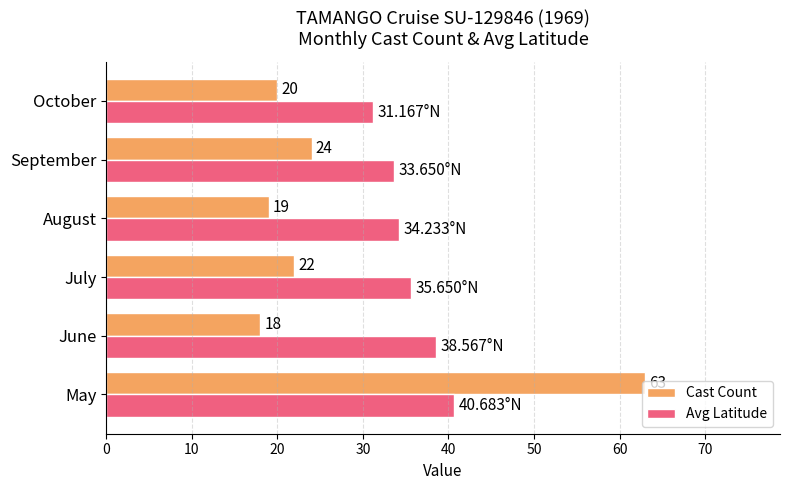

At which category does the chart reach its minimum across all series?

June